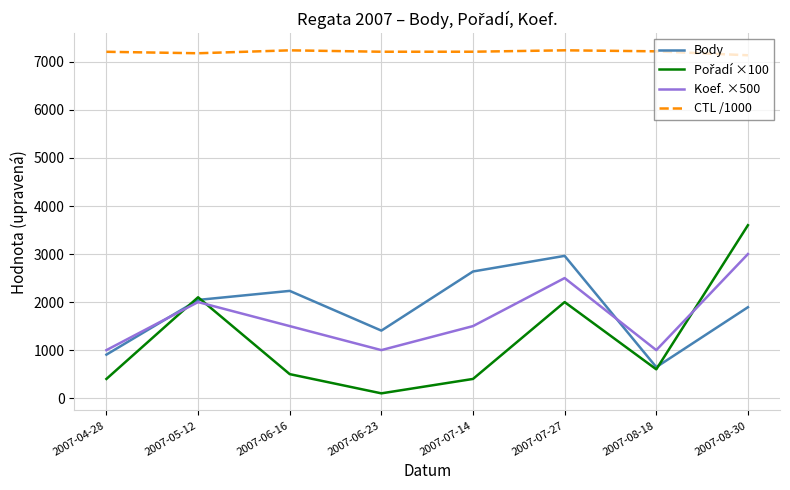

Between 2007-07-14 and 2007-08-18, which series saw the biggest shift?

Body